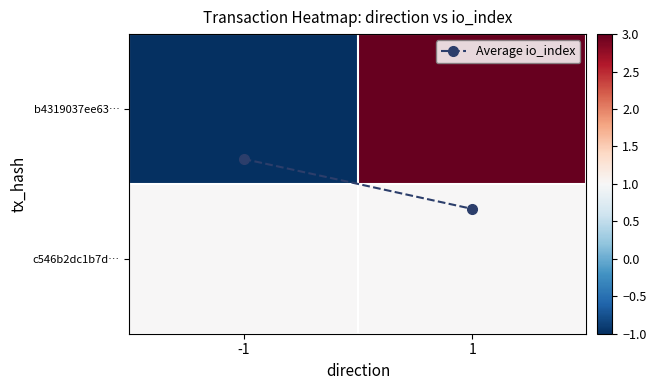

Which series has the largest total across all categories?

b4319037ee63…